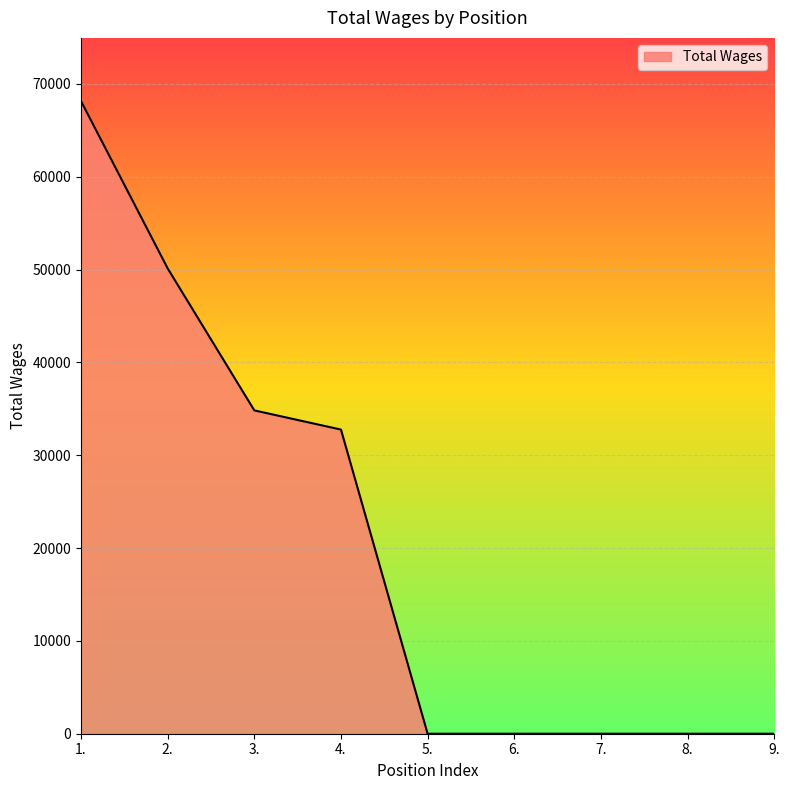

What is the approximate value at 1., to the nearest 100?

68100